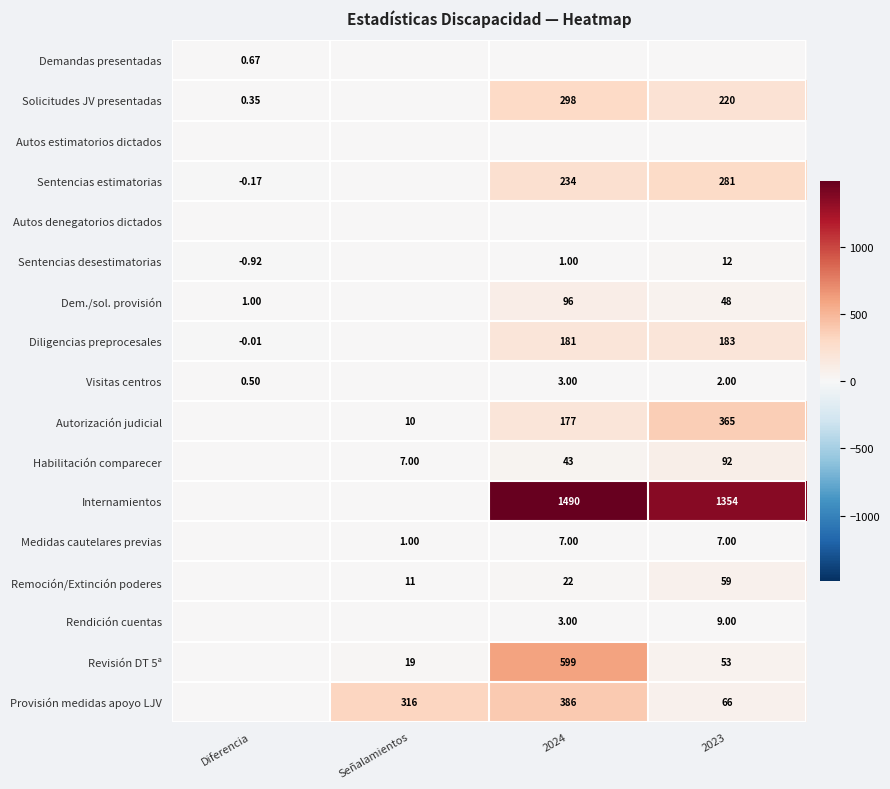

Which category has the highest value in the Demandas presentadas series?

Diferencia